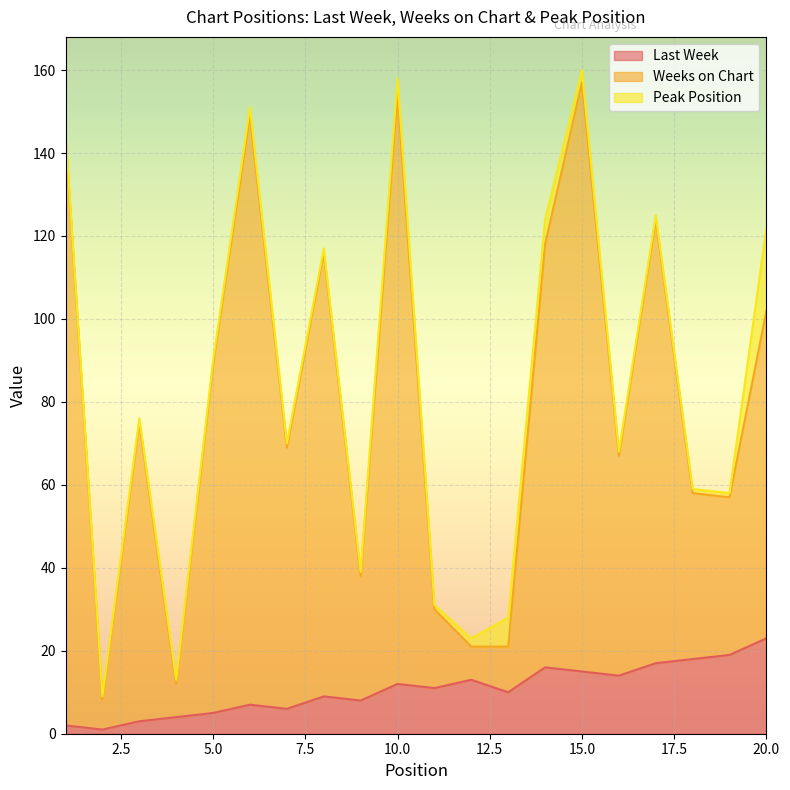

What is the difference between the Weeks on Chart values at 20 and 19?

45